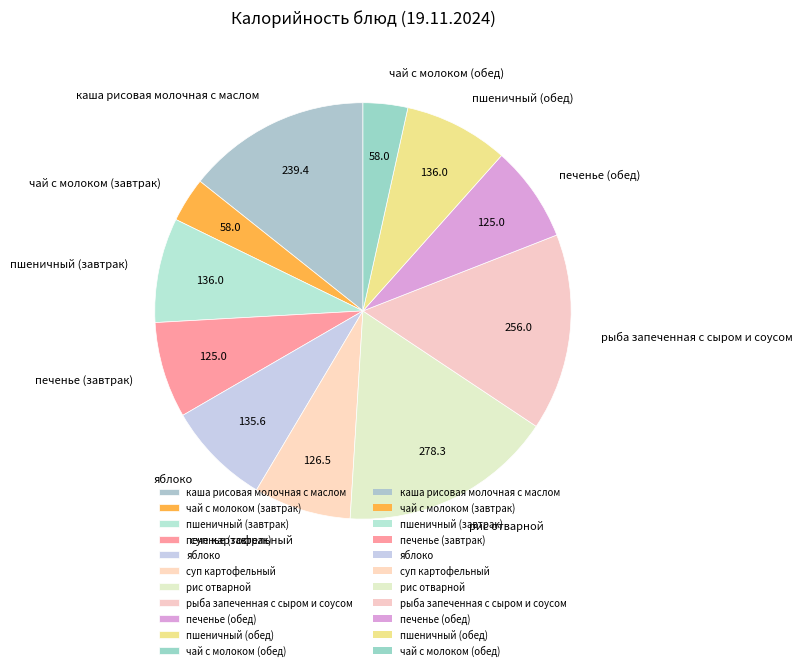

What is the ratio of the value at суп картофельный to the value at пшеничный (завтрак)?

0.9